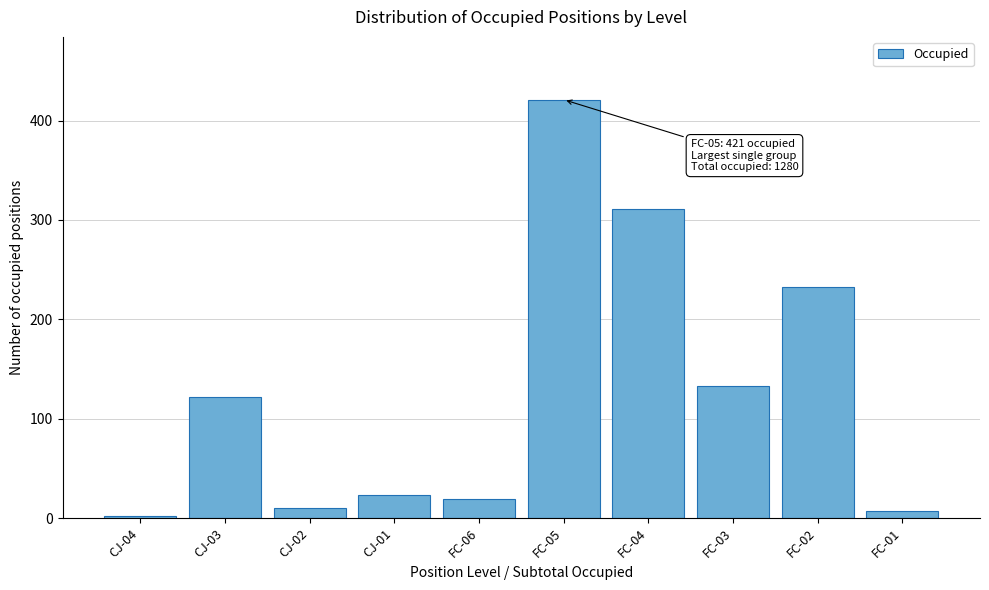

Reading right to left, extract all data points from this chart.

FC-01=7	FC-02=232	FC-03=133	FC-04=311	FC-05=421	FC-06=19	CJ-01=23	CJ-02=10	CJ-03=122	CJ-04=2